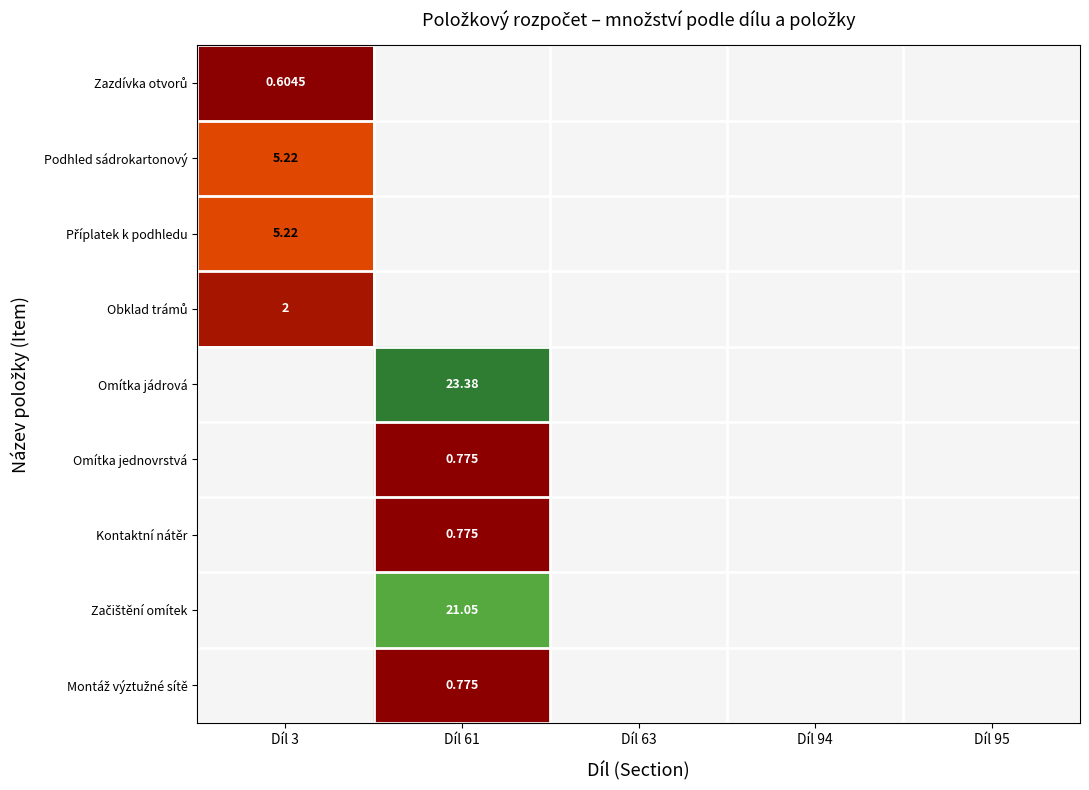

Which has a higher value, Díl 61 or Díl 95?

Díl 61